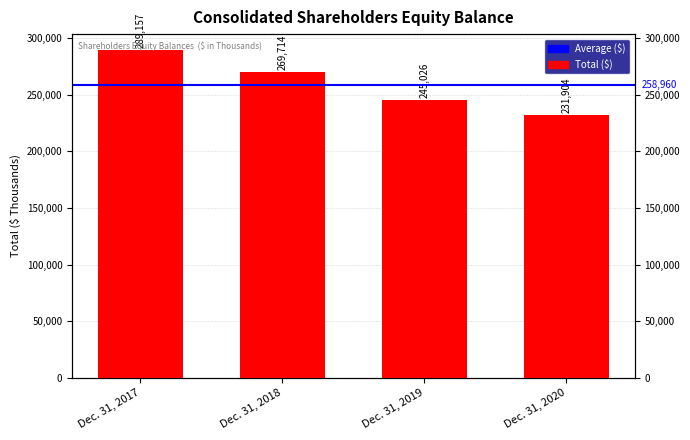

Which label corresponds to the largest value in the chart?

Dec. 31, 2017